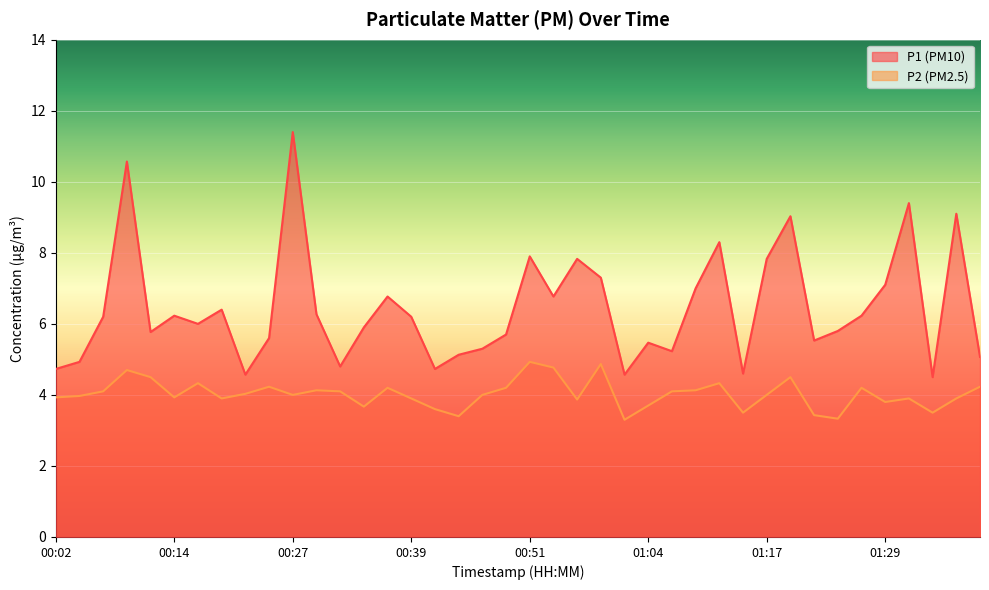

What is the label of the 13th point from the left?

00:31